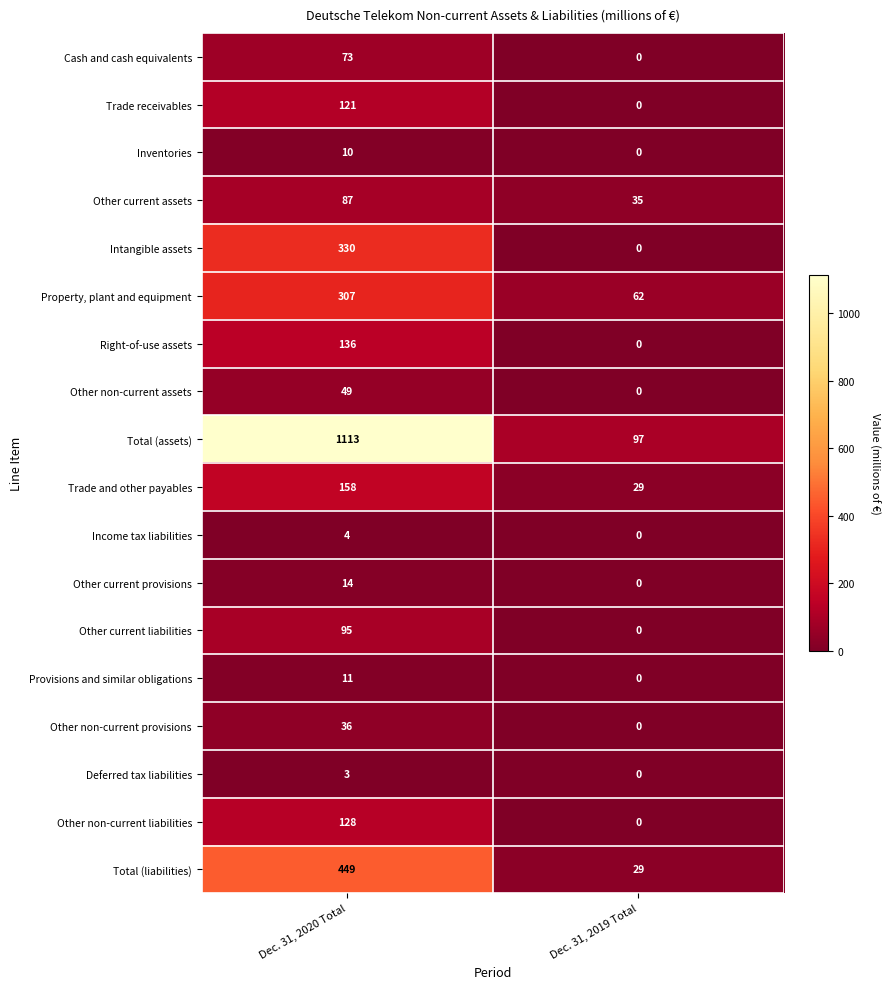

Read the Property, plant and equipment value at Dec. 31, 2020 Total.

307